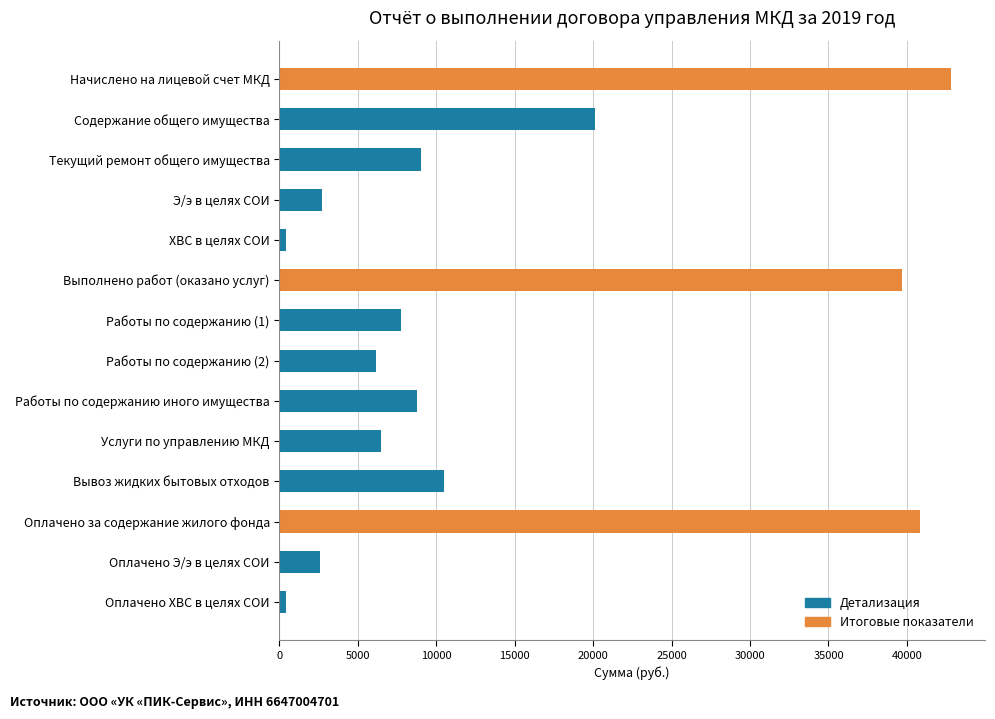

What is the sum of all values?

198330.3